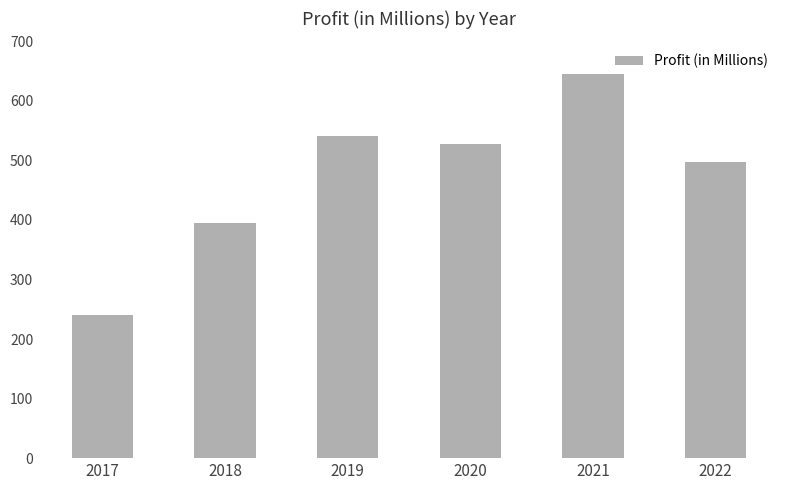

What is the greatest value displayed?

645